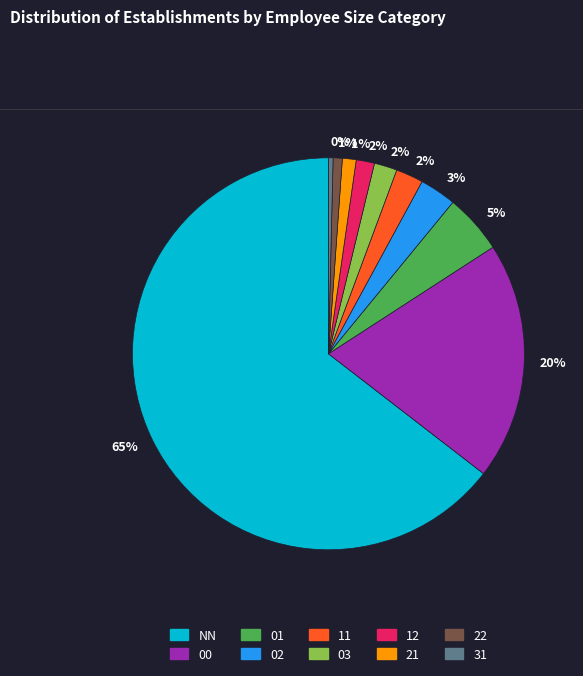

To the nearest percent, what is the combined percentage of NN and 01?

69%